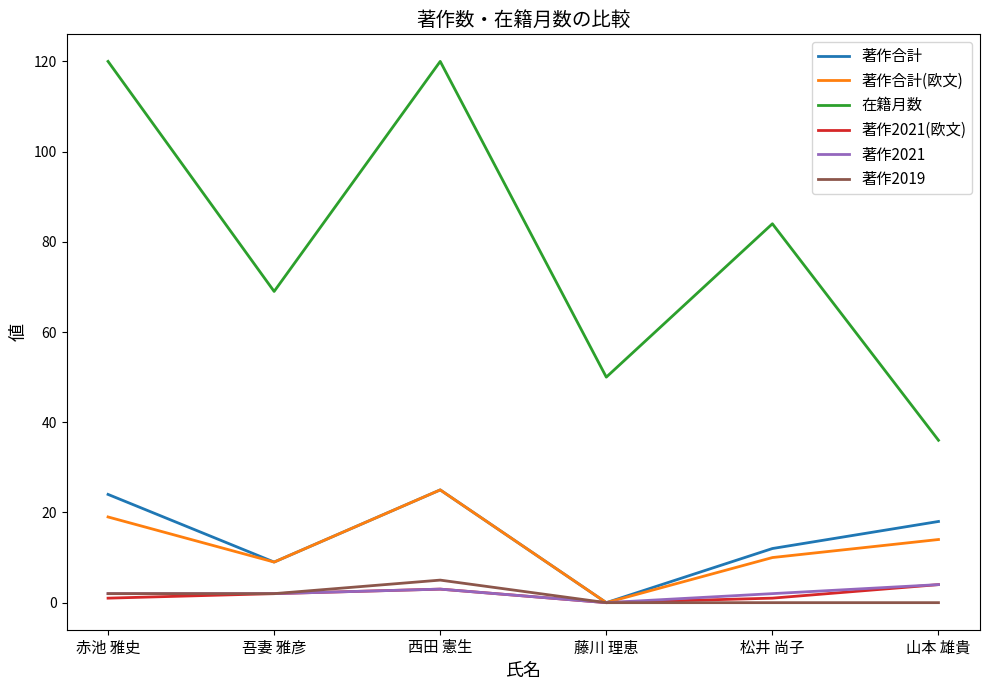

What position from the right is 藤川 理恵?

3